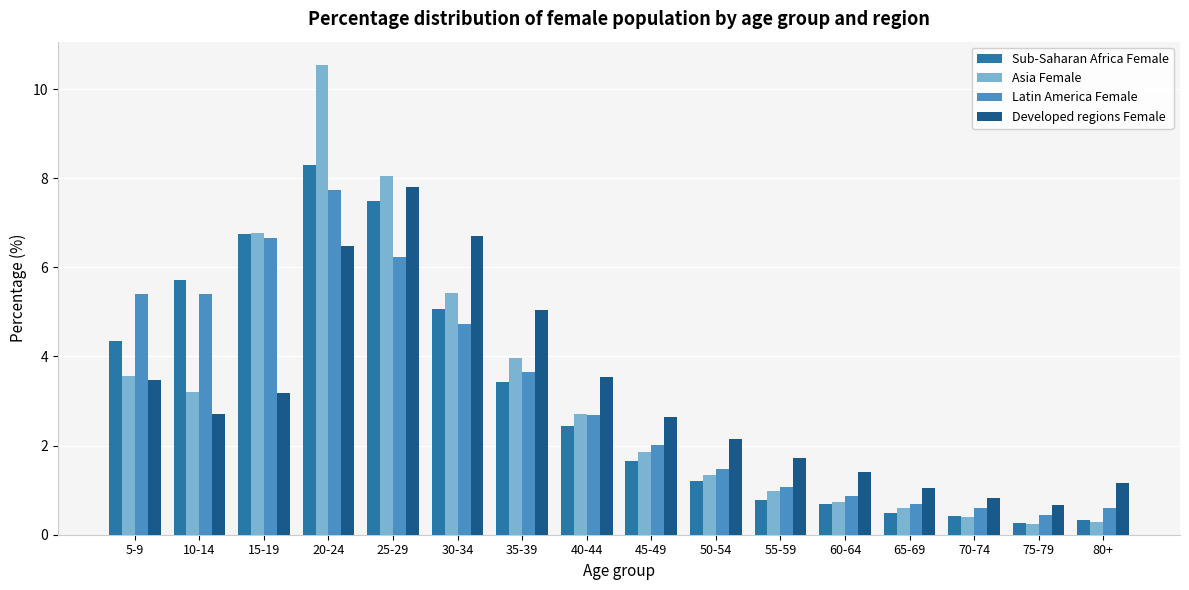

What is the label of the 13th bar from the right?

20-24